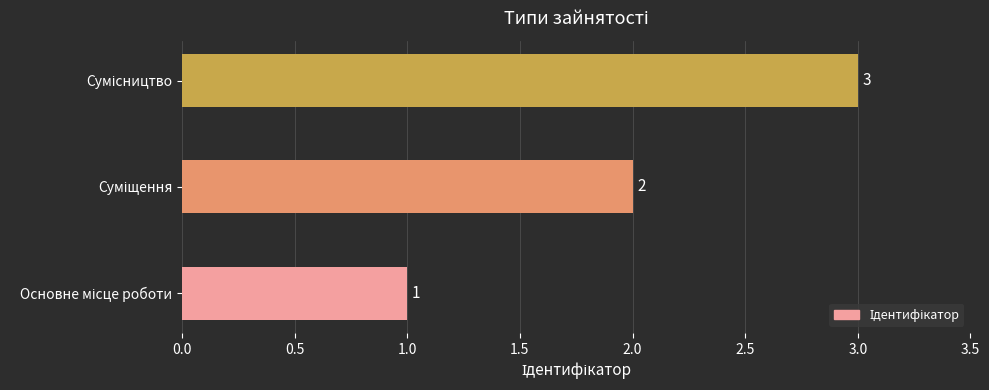

What is the greatest value displayed?

3